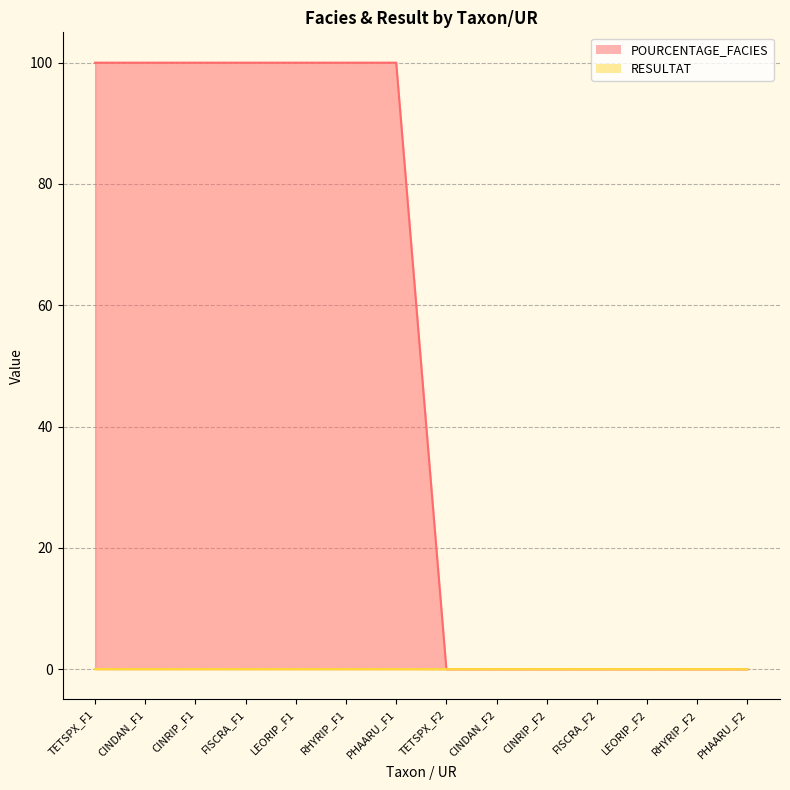

True or false: POURCENTAGE_FACIES and RESULTAT intersect in this chart.

False